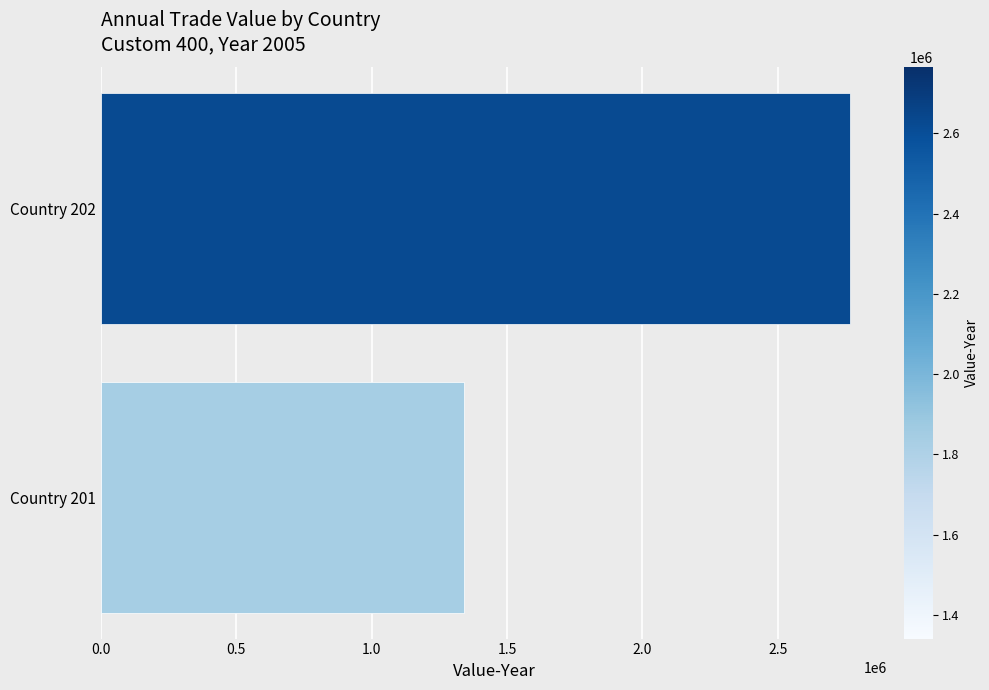

What is the average value?

2053536